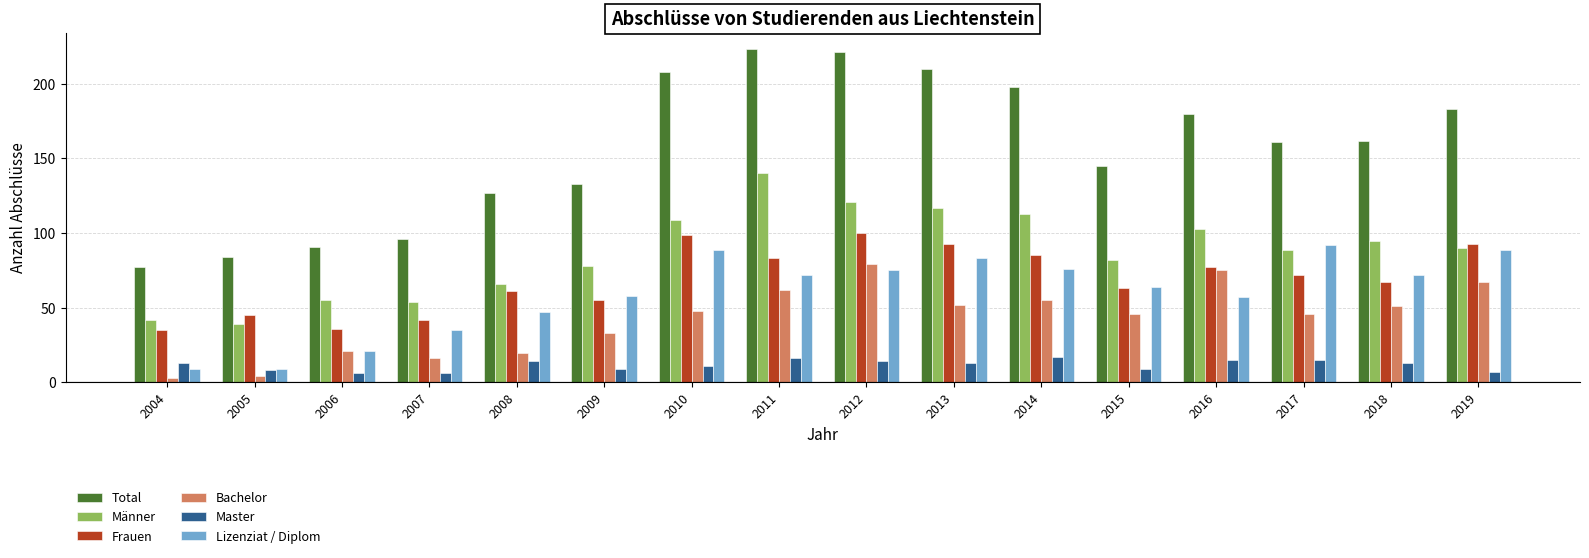

What is the approximate value of Frauen at 2009, to the nearest 10?

60